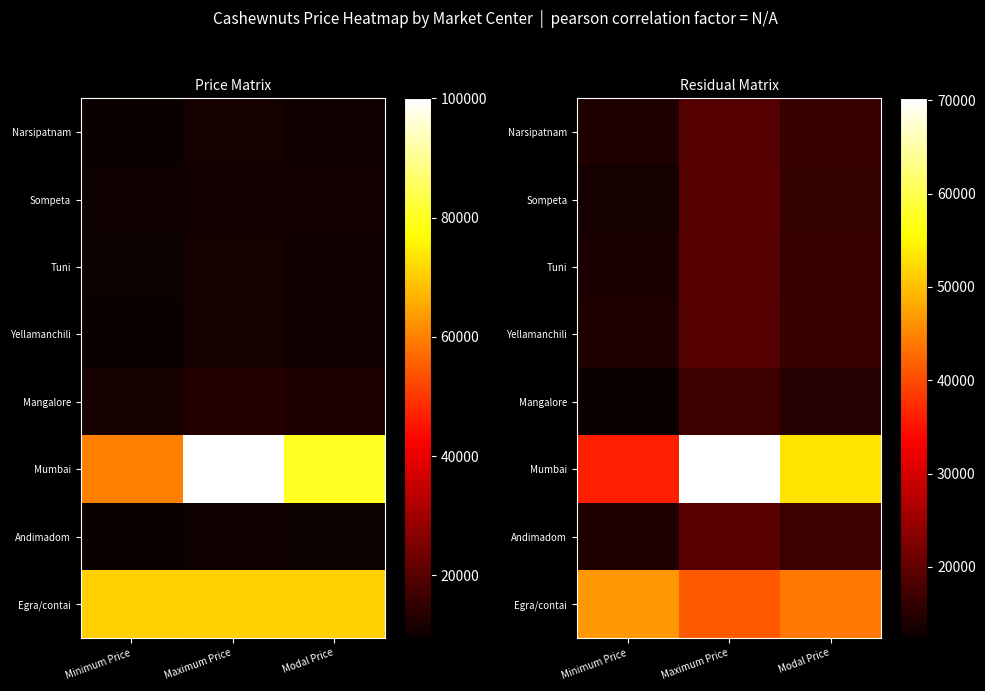

What is the total value across all series at Maximum Price?

222850.0